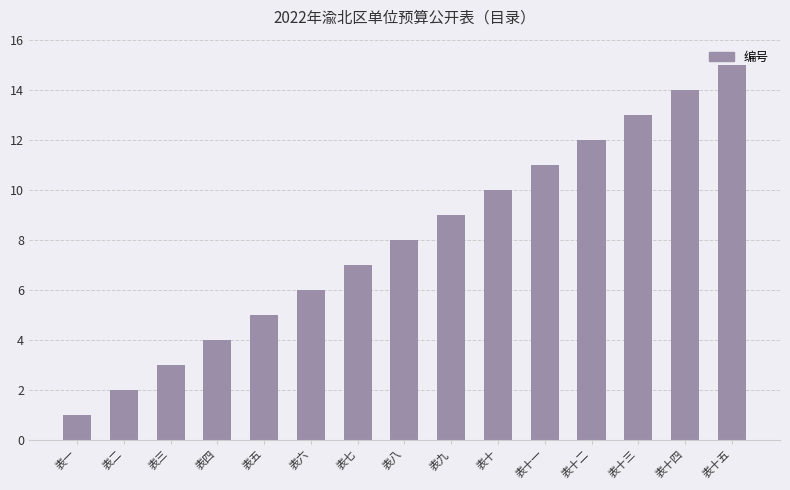

Rank the categories by value from lowest to highest.

表一, 表二, 表三, 表四, 表五, 表六, 表七, 表八, 表九, 表十, 表十一, 表十二, 表十三, 表十四, 表十五